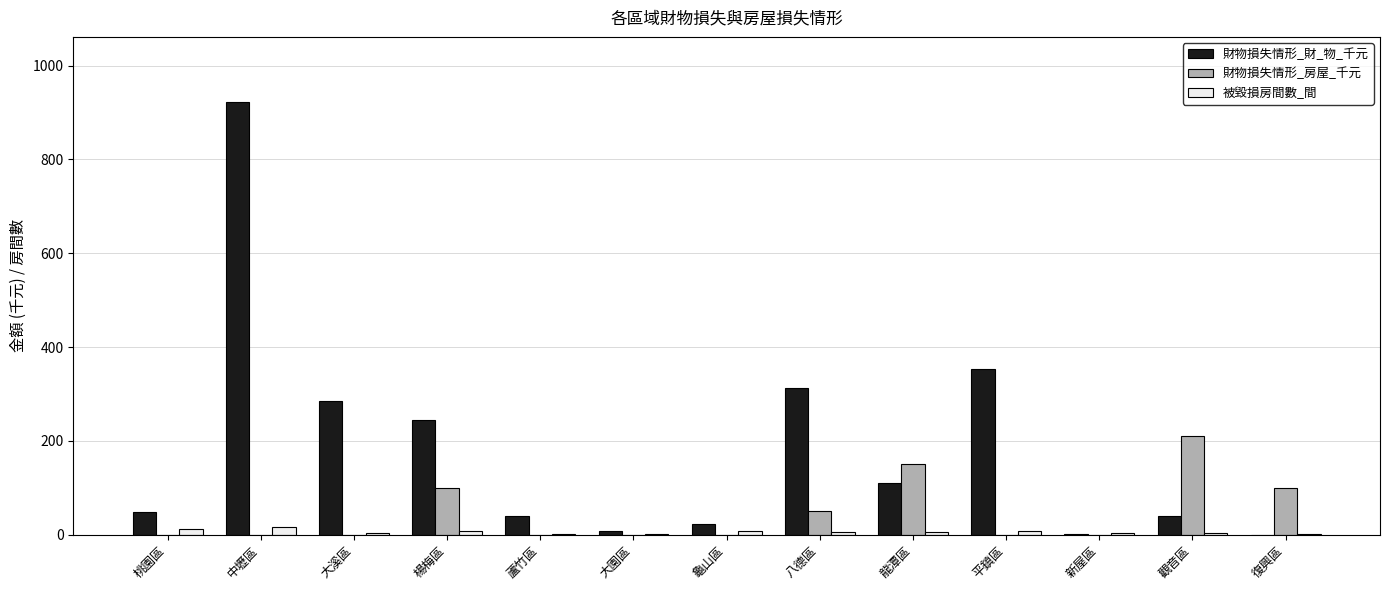

Where is 財物損失情形_財_物_千元 nearest to the value 461?

平鎮區